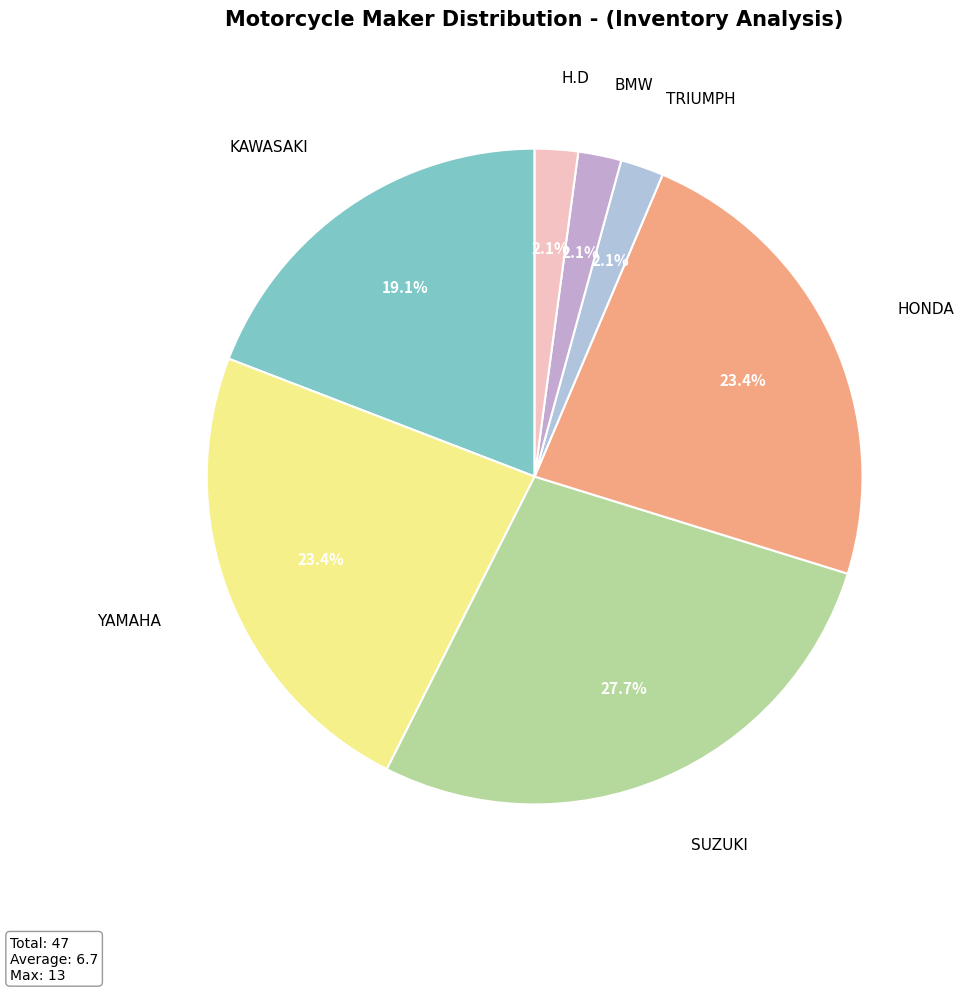

What percentage is NOT represented by H.D?

97.9%